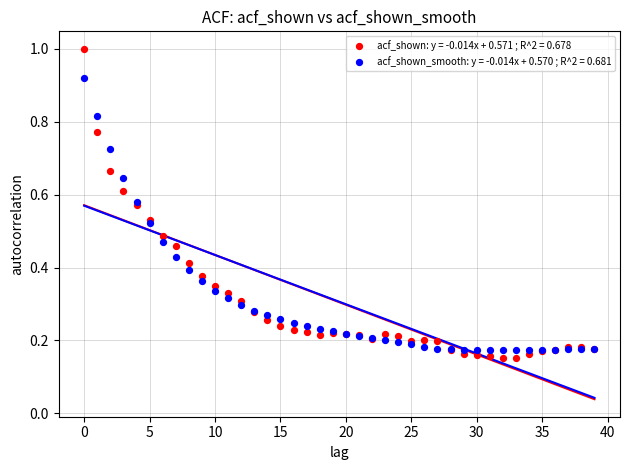

What are all the series names shown in the legend?

acf_shown: y = -0.014x + 0.571 ; R^2 = 0.678, acf_shown_smooth: y = -0.014x + 0.570 ; R^2 = 0.681